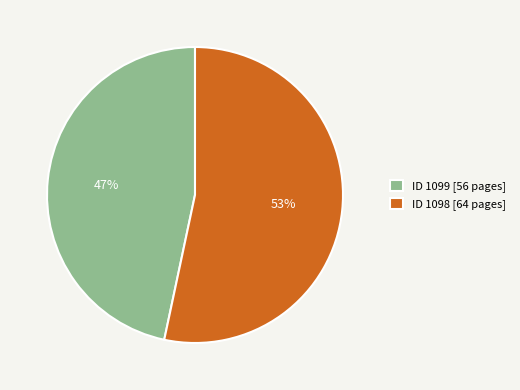

To the nearest percent, what is the average slice percentage?

50%